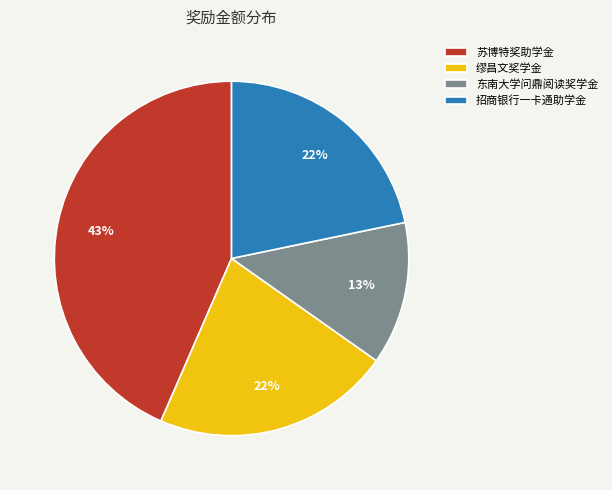

To the nearest percent, what is the difference between the largest and smallest slice percentages?

30%